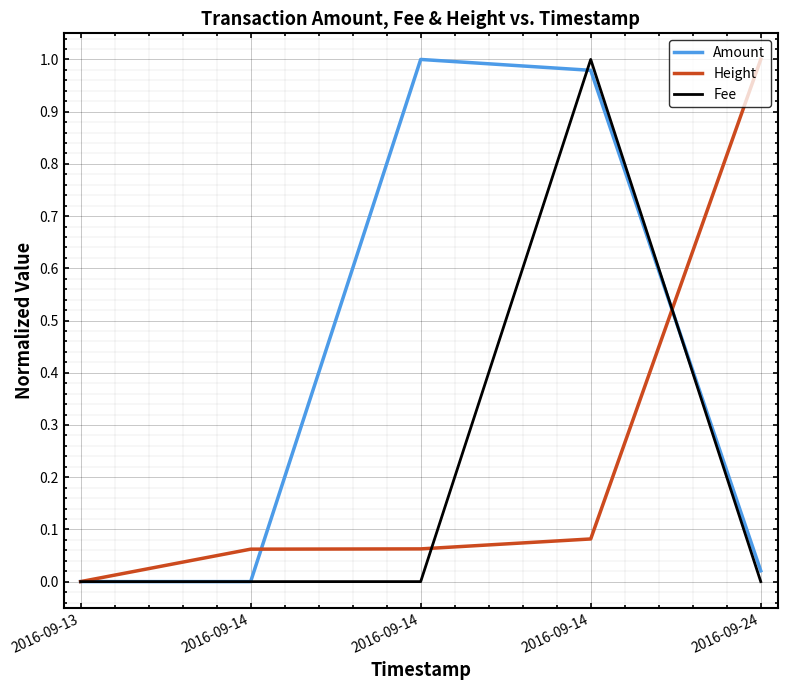

How many times do Fee and Height cross each other?

2